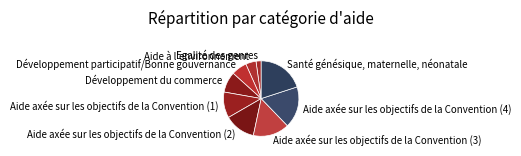

Do Développement du commerce and Aide à l'environnement together represent more than half of the pie?

No